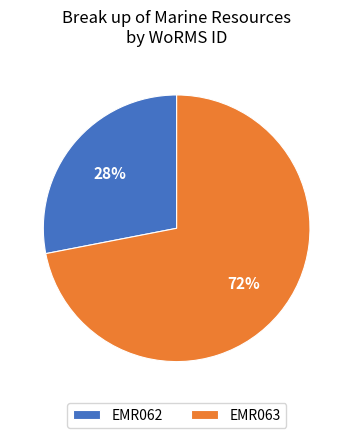

Is it true that EMR062 is 28% of the pie?

True